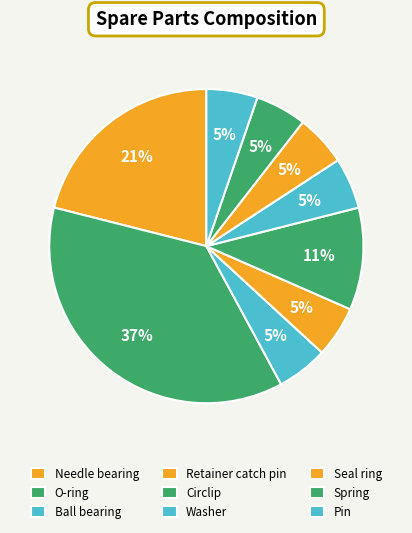

To the nearest percent, what is the average slice percentage?

11%